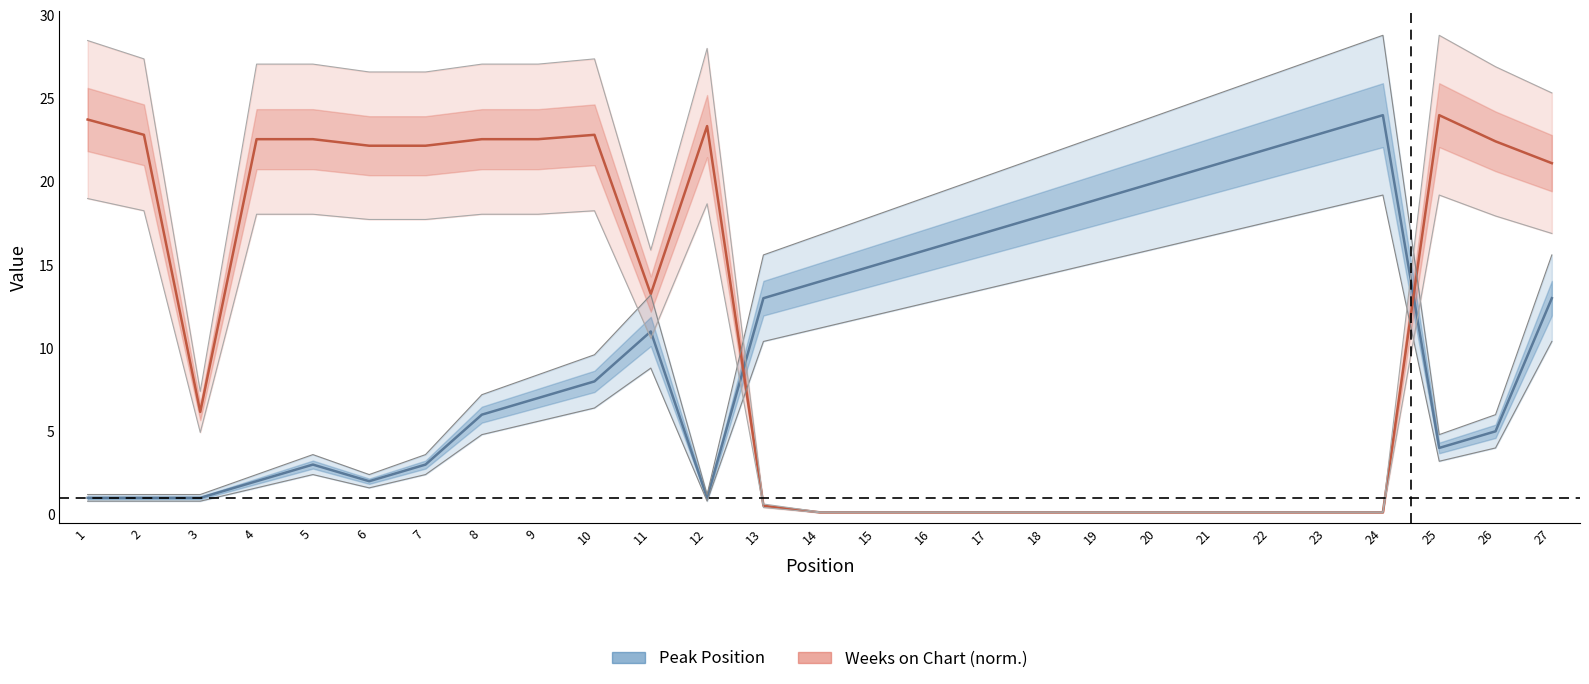

How many distinct data groups are displayed?

2